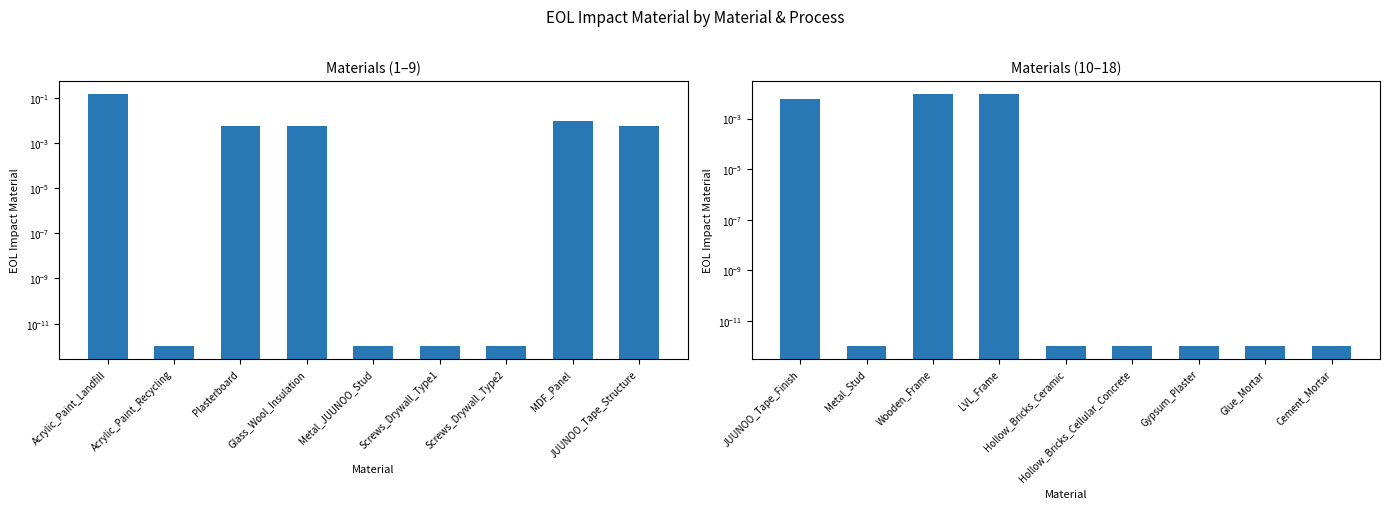

Is it true that the value at Metal_Stud is 0.0?

False